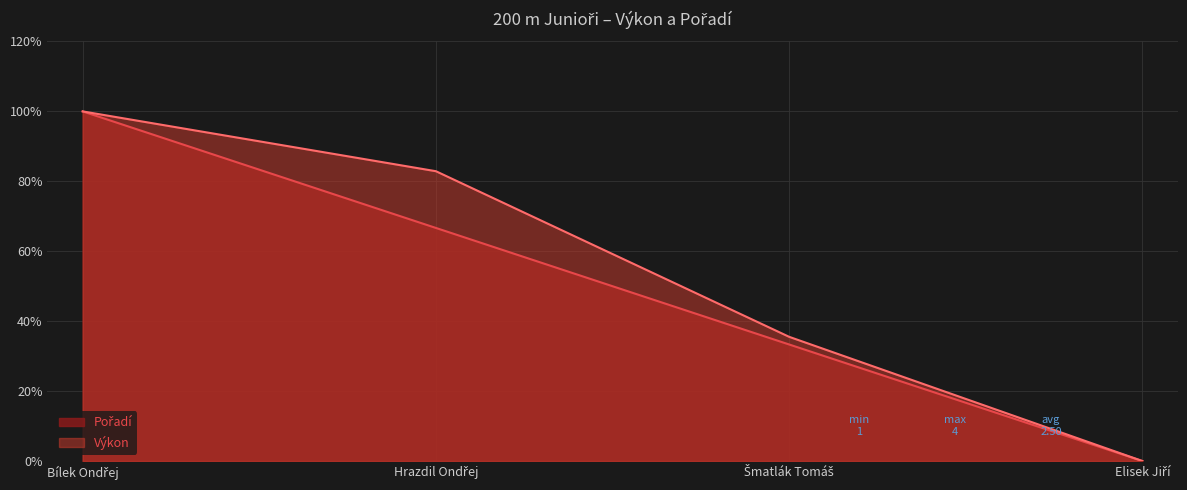

At how many categories does at least one series exceed 5?

3